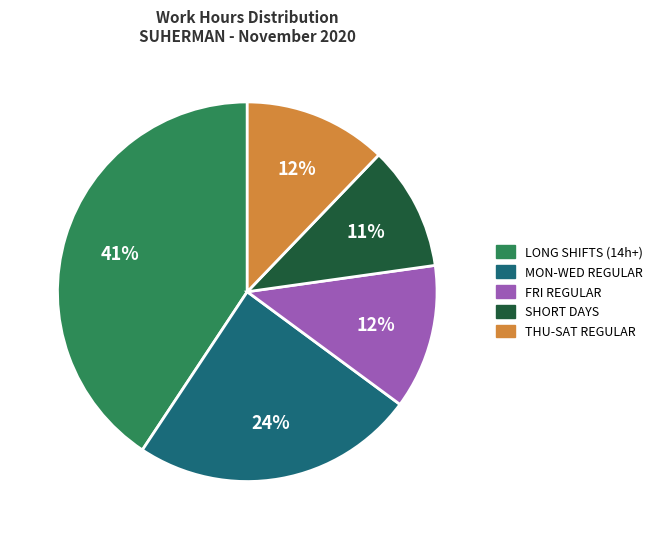

Does any single category account for the majority?

No